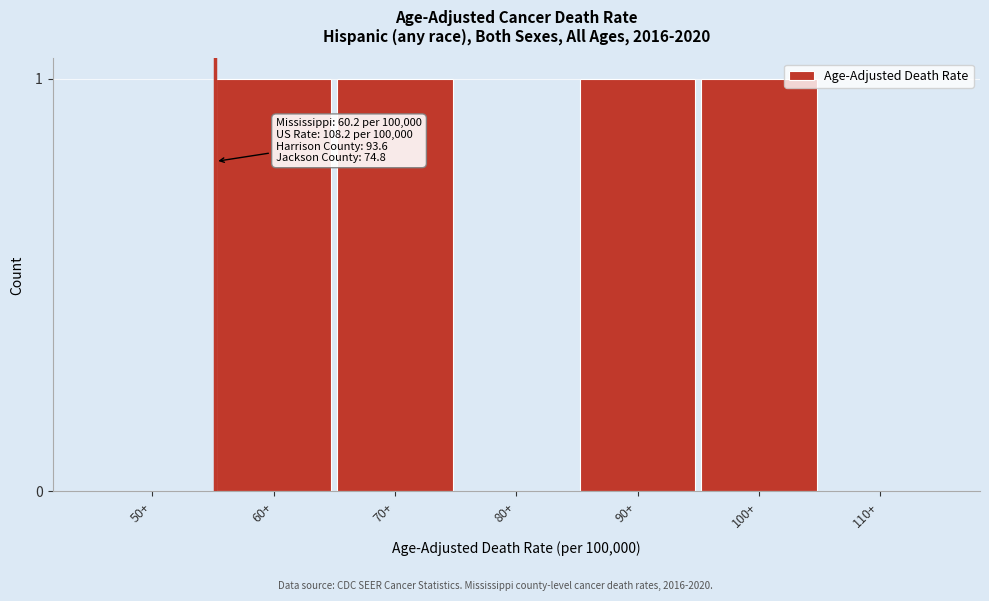

Reading right to left, what are all the values shown in this chart?

110+=0	100+=1	90+=1	80+=0	70+=1	60+=1	50+=0